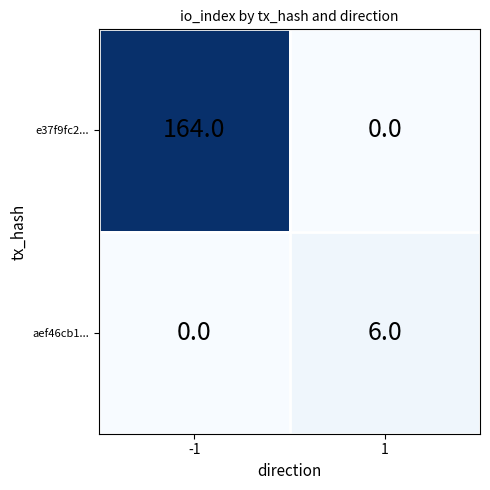

What value does the e37f9fc2... series have at -1?

164